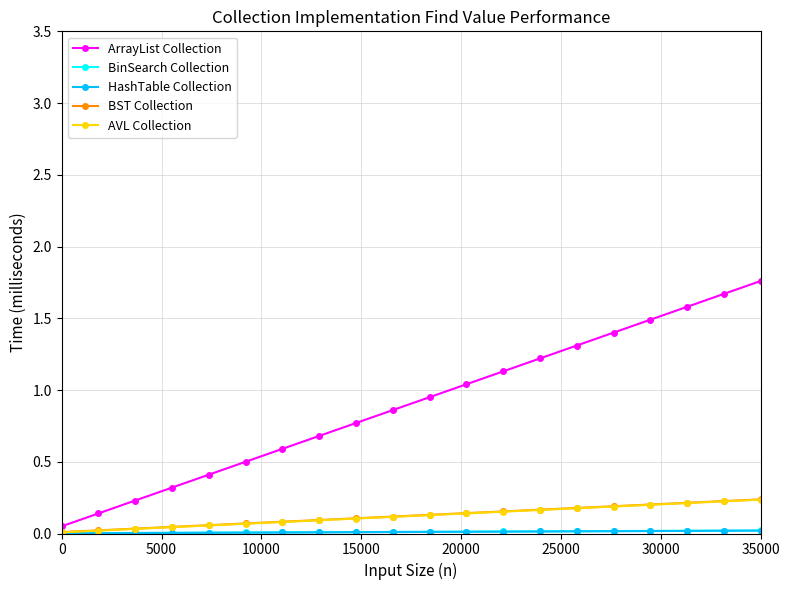

True or false: AVL Collection and ArrayList Collection cross at least once.

False